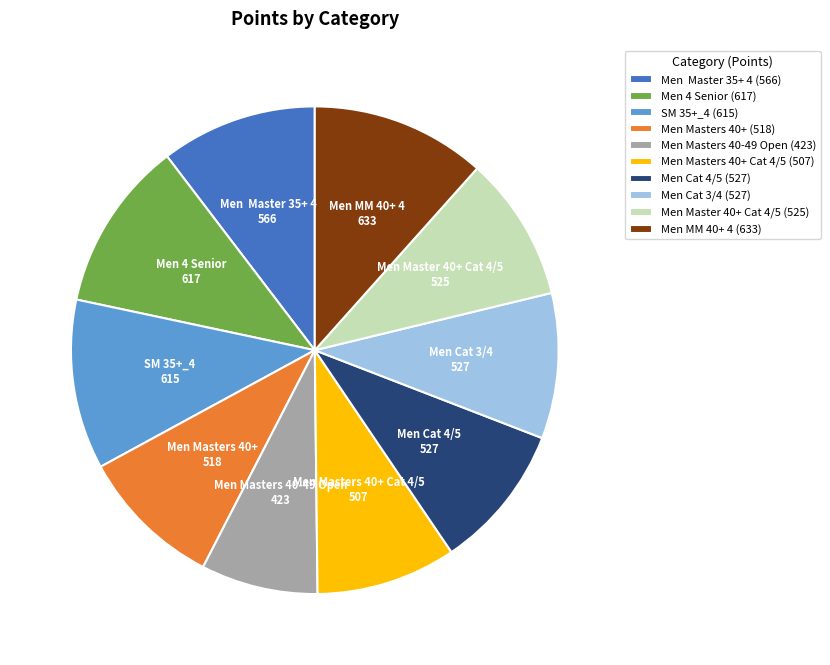

Is Men 4 Senior the majority of the pie?

No